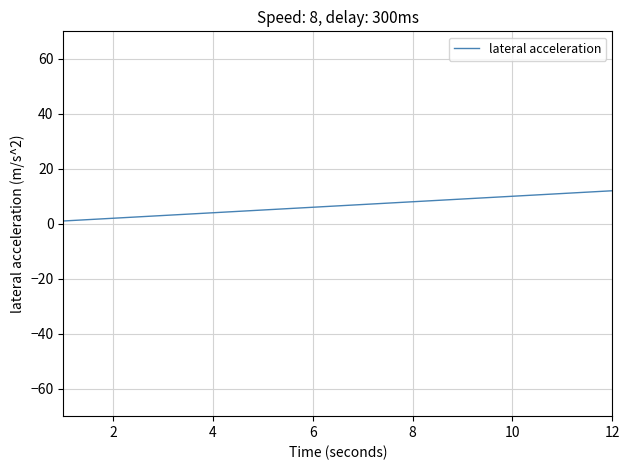

How many lines are shown in the chart?

1